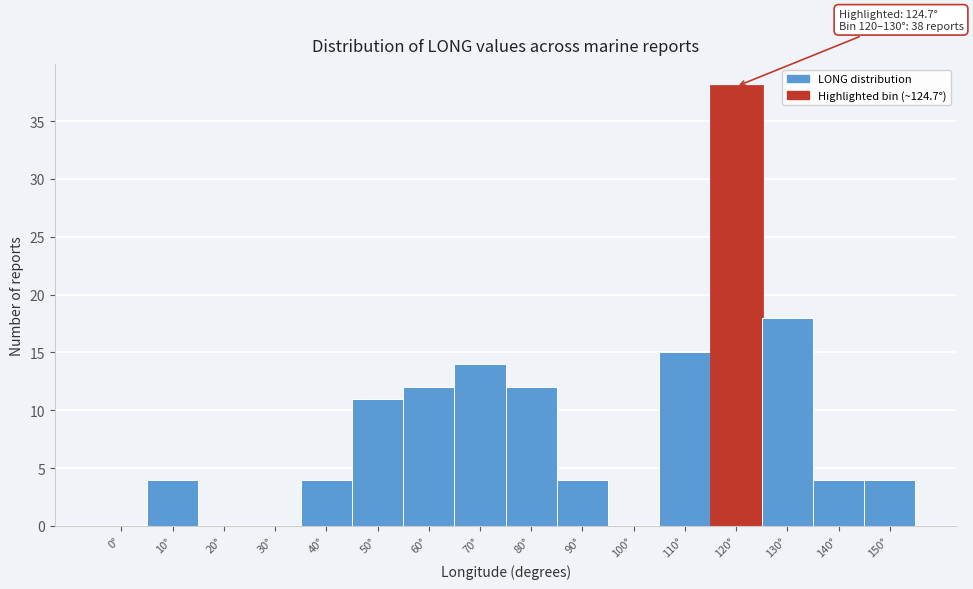

Reading left to right, what are all the values shown in this chart?

0°=0	10°=4	20°=0	30°=0	40°=4	50°=11	60°=12	70°=14	80°=12	90°=4	100°=0	110°=15	120°=38	130°=18	140°=4	150°=4